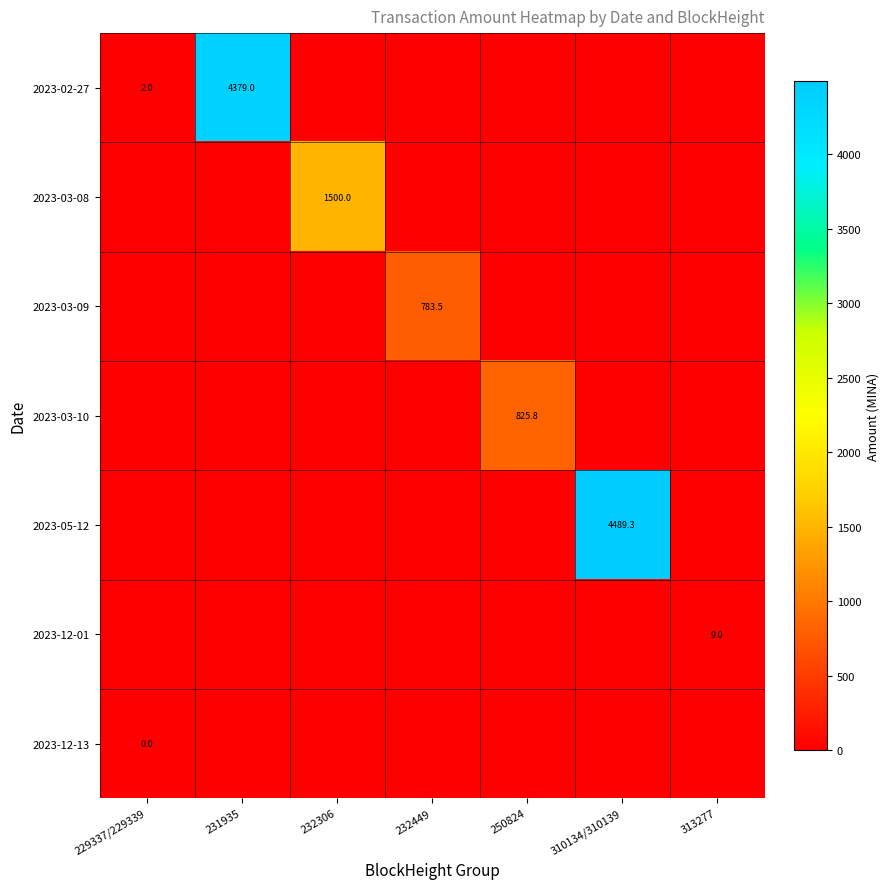

The value of 2023-12-01 at 313277 is 9.0. True or false?

True